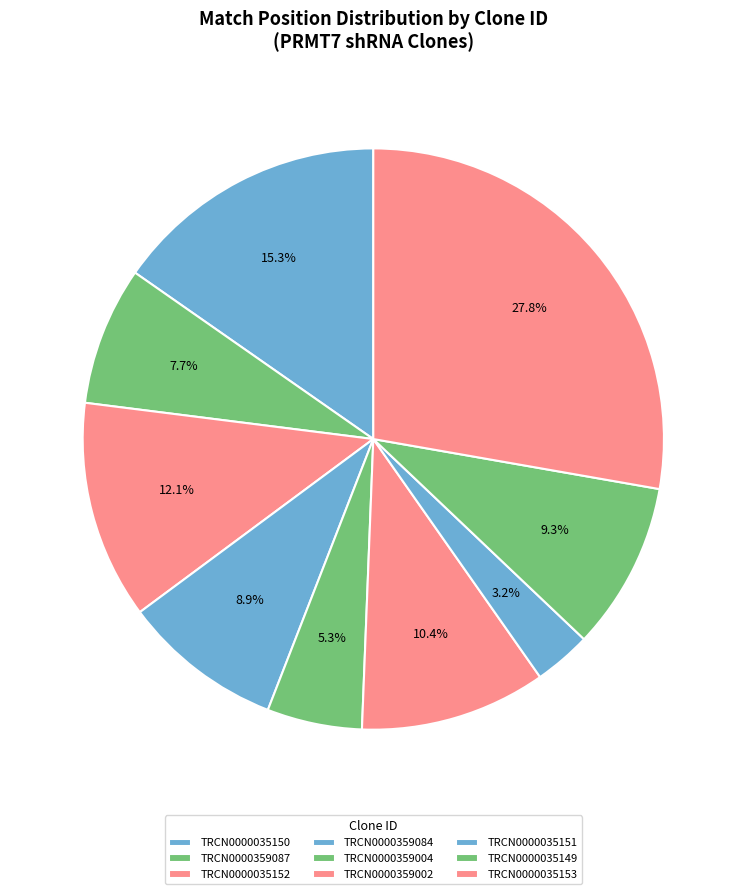

How many segments does this pie chart have?

9